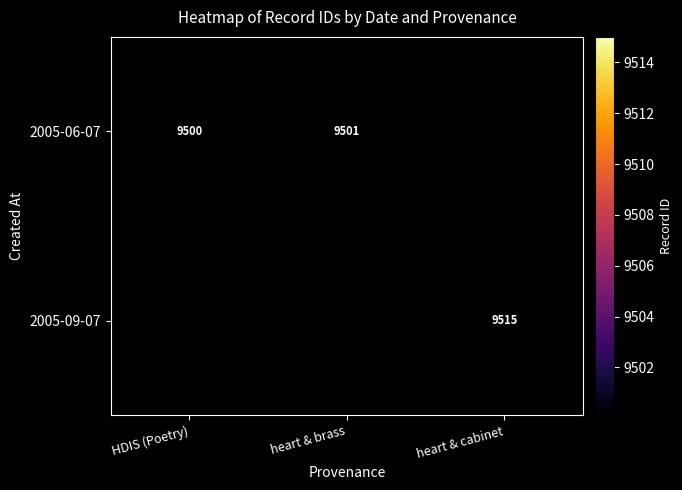

List the series in order of their peak value, highest first.

2005-06-07, 2005-09-07